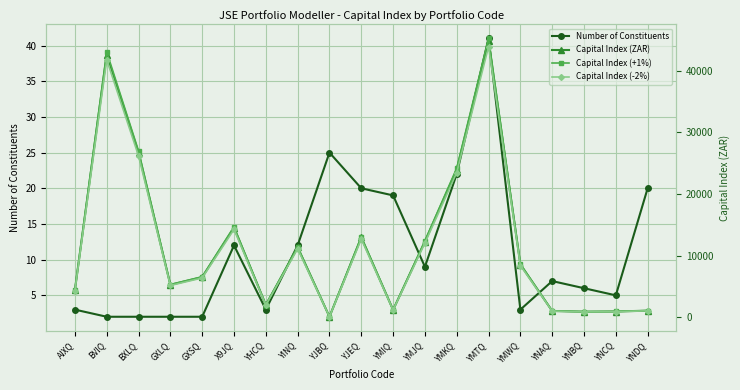

What is the difference between the Capital Index (-2%) values at YNCQ and YJEQ?

11758.0